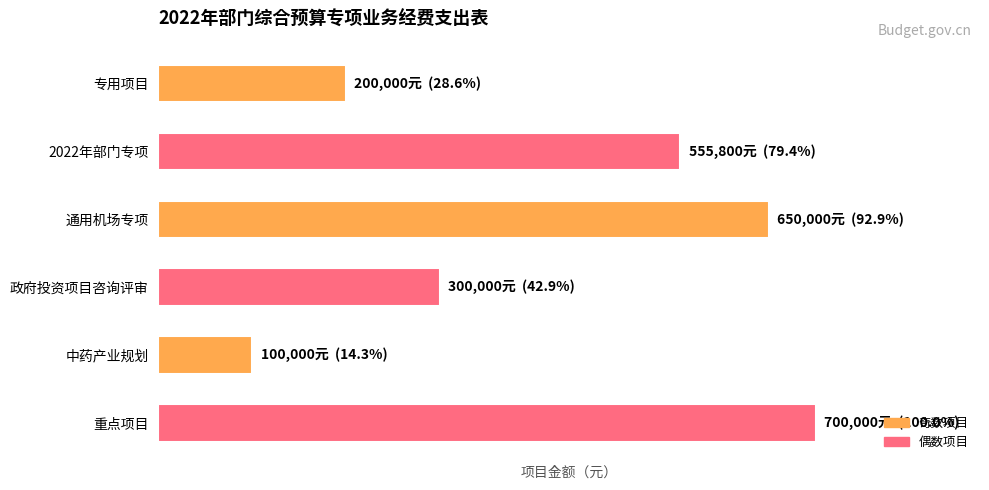

Does the chart contain any negative values?

No